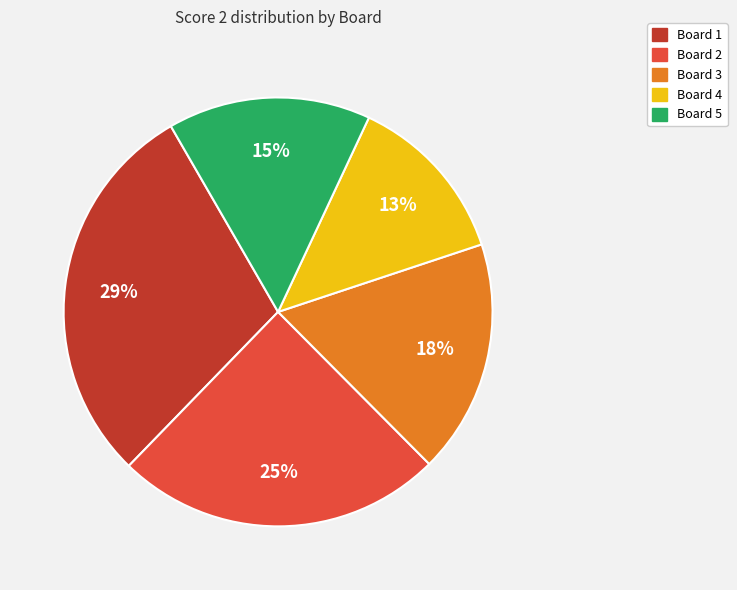

To the nearest percent, what is the difference between the largest and smallest slice percentages?

16%